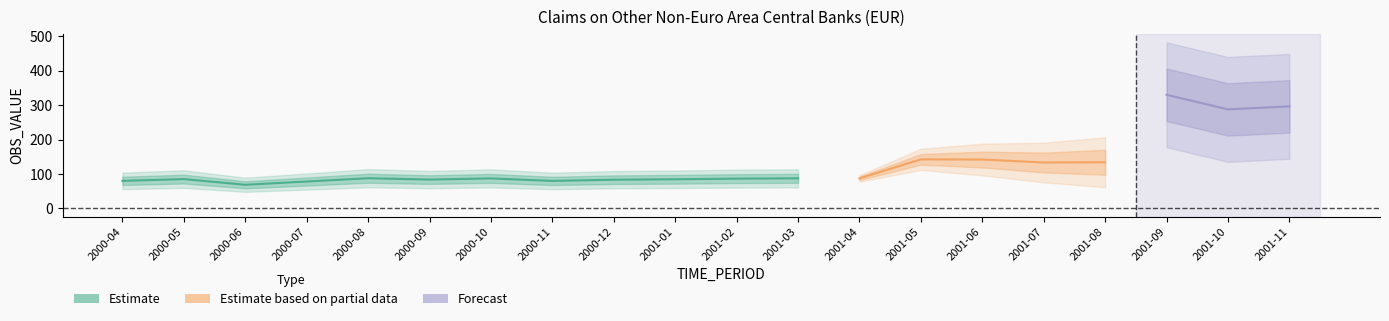

Does the chart display data point markers on the line(s)?

No